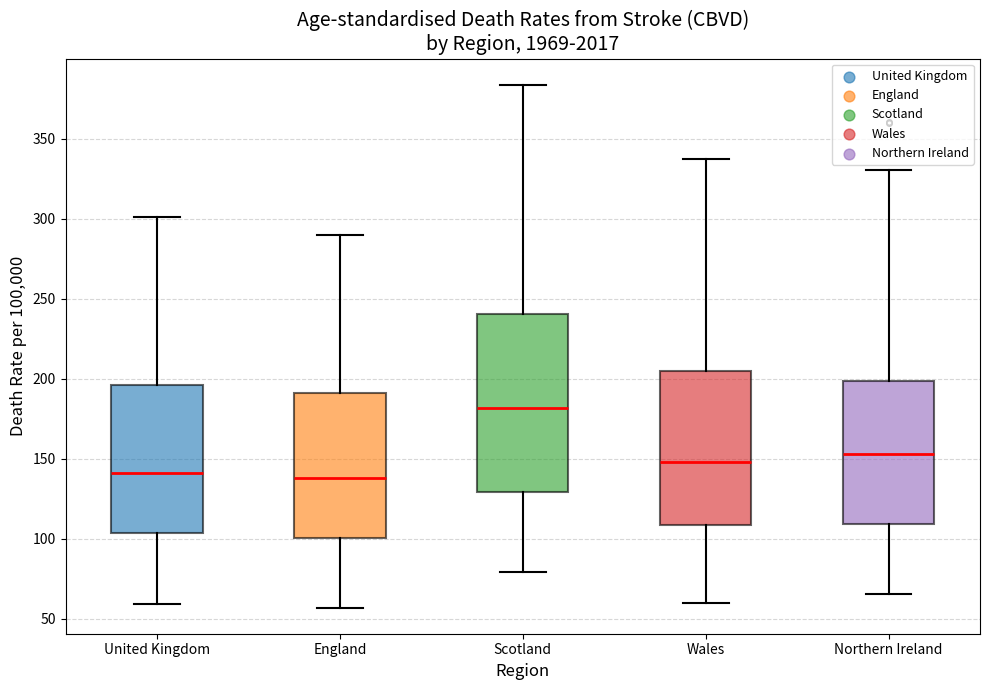

Where does the lower whisker of the box for England end on the y-axis? The values are not printed on the chart, so give them approximately, as read against the axis.

55